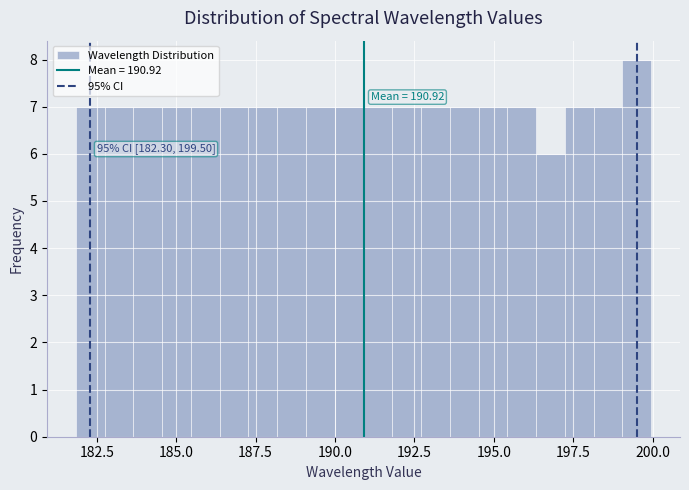

Read against the x-axis, roughly where is the centre of the tallest bar?

199.5